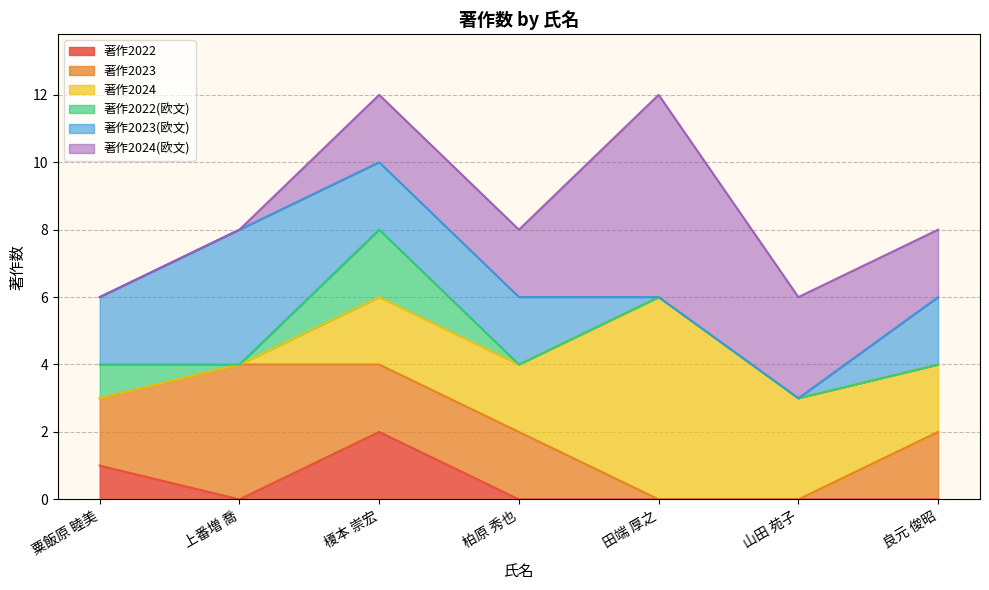

At which label is 著作2022 closest to 1?

粟飯原 睦美